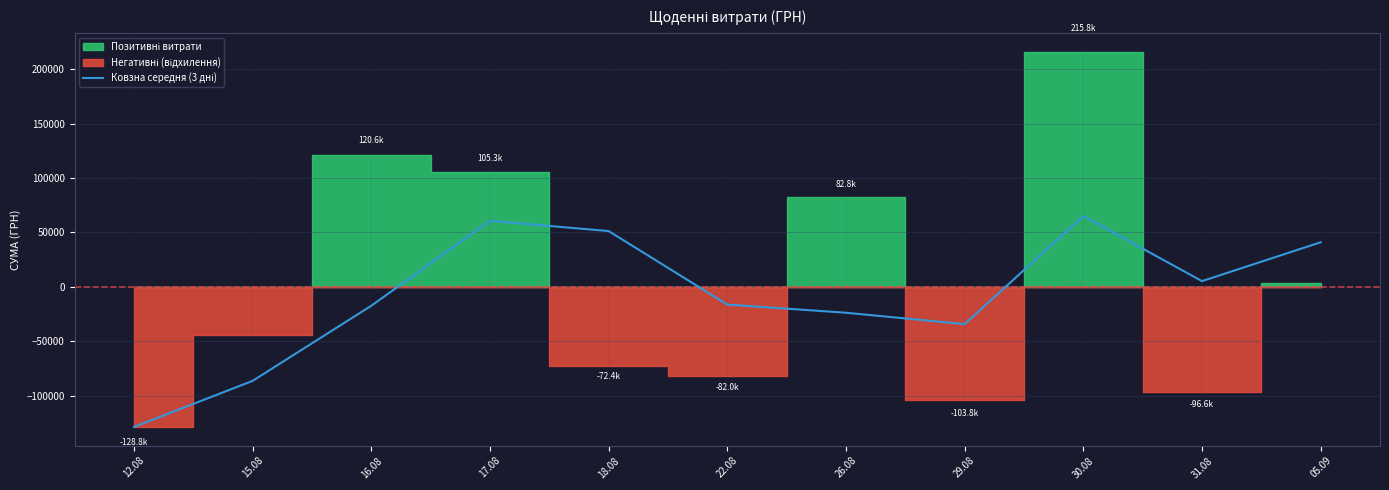

At which category does the data reach its first local valley?

29.08